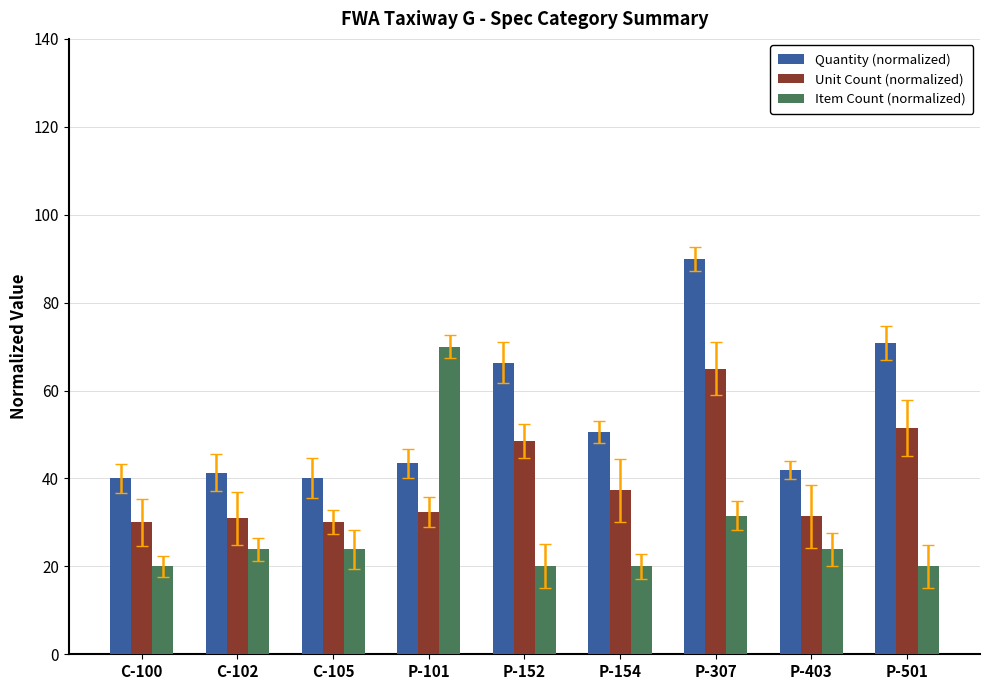

What position from the left is P-403?

8